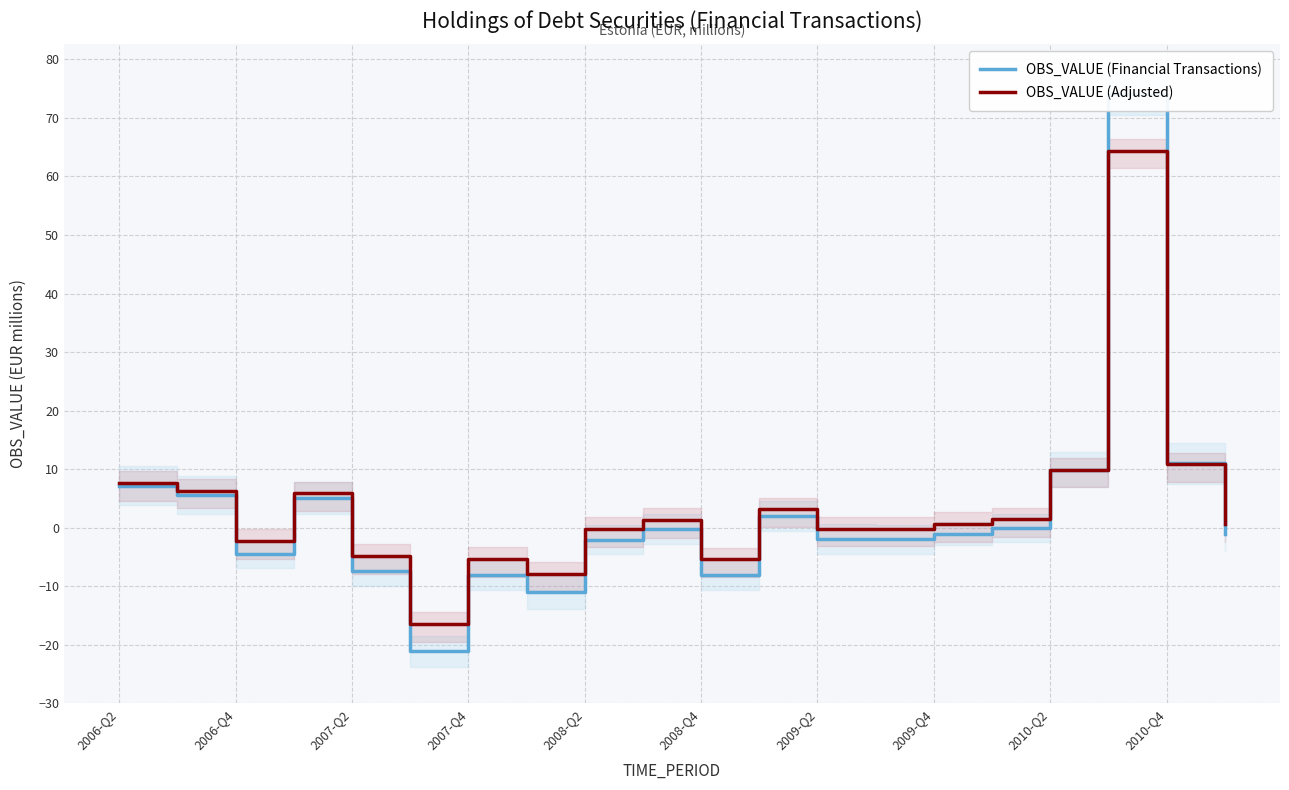

At how many categories does at least one series exceed 10?

2